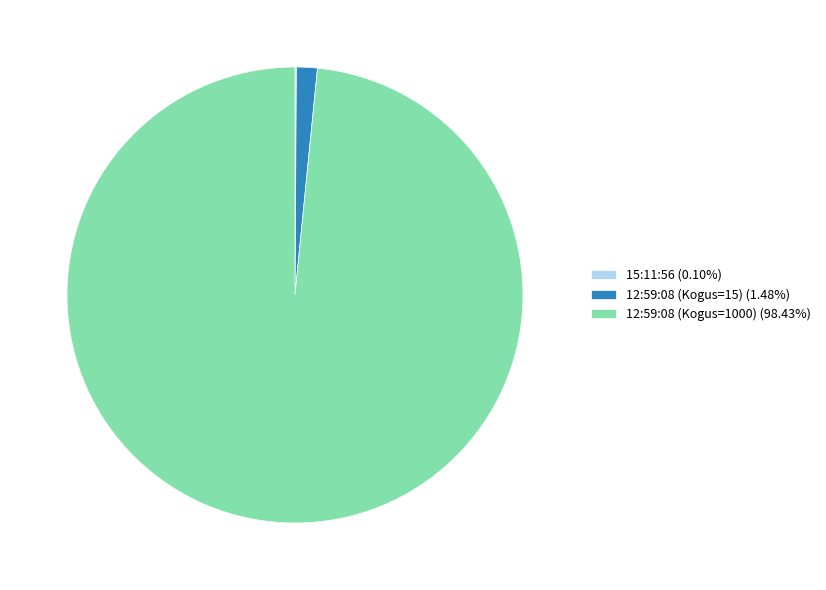

True or false: 12:59:08 (Kogus=15) accounts for 1% of the total.

True